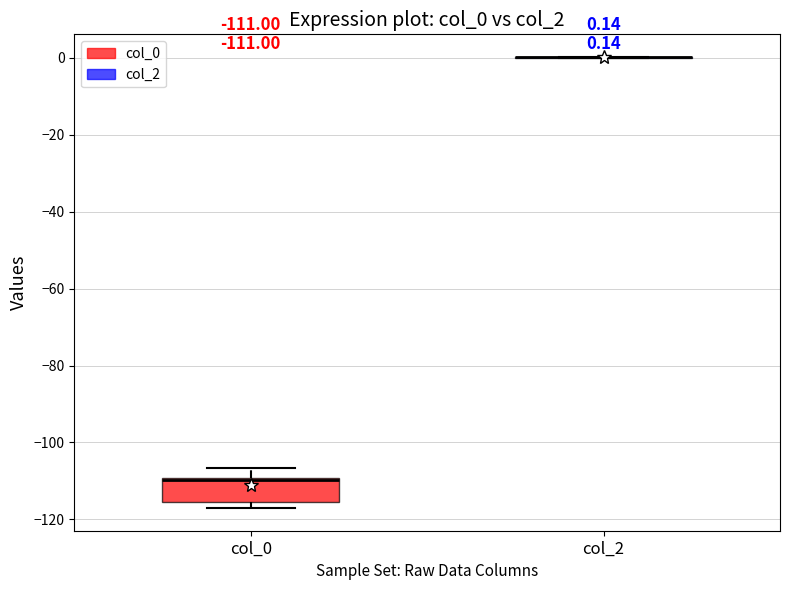

Which box is the tallest, from its lower edge to its upper edge?

col_0